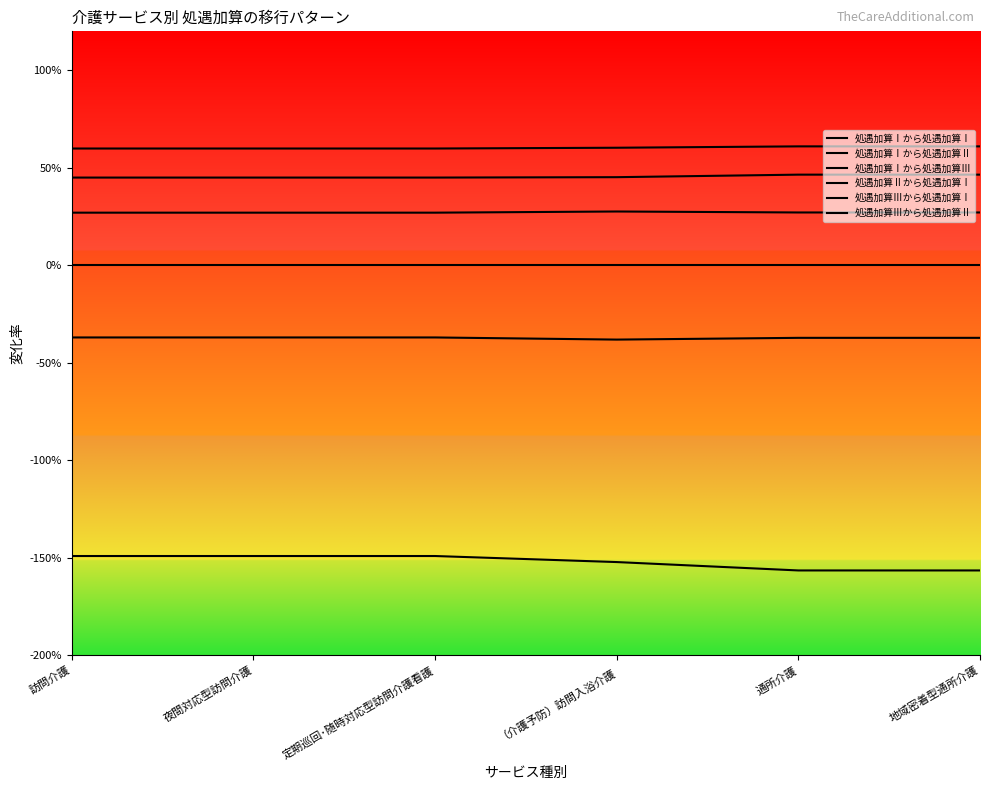

Is this an area chart (filled region under the line)?

No